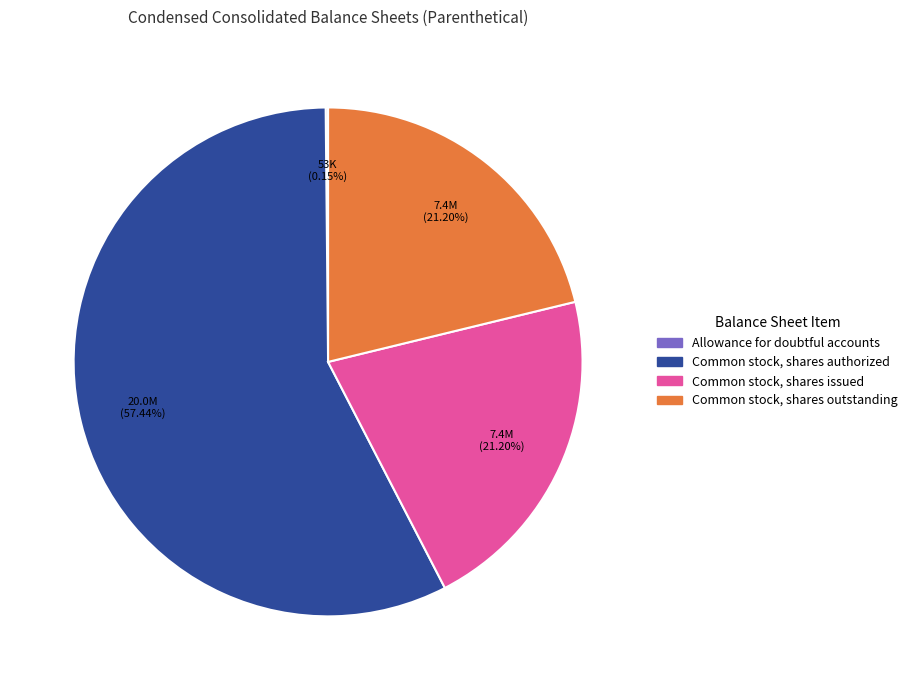

Which category accounts for the majority?

Common stock, shares authorized